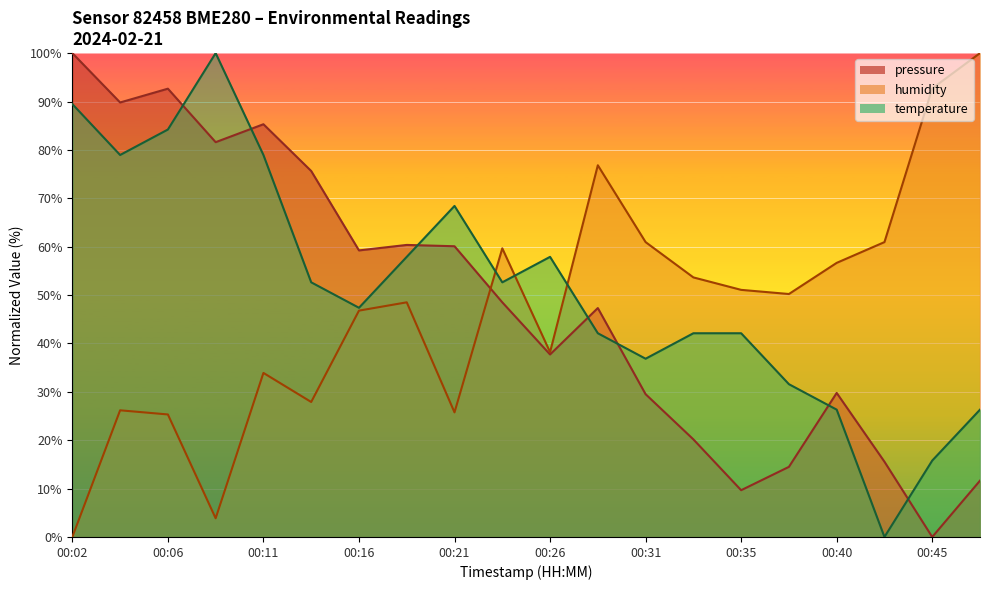

True or false: temperature and humidity cross at least once.

True